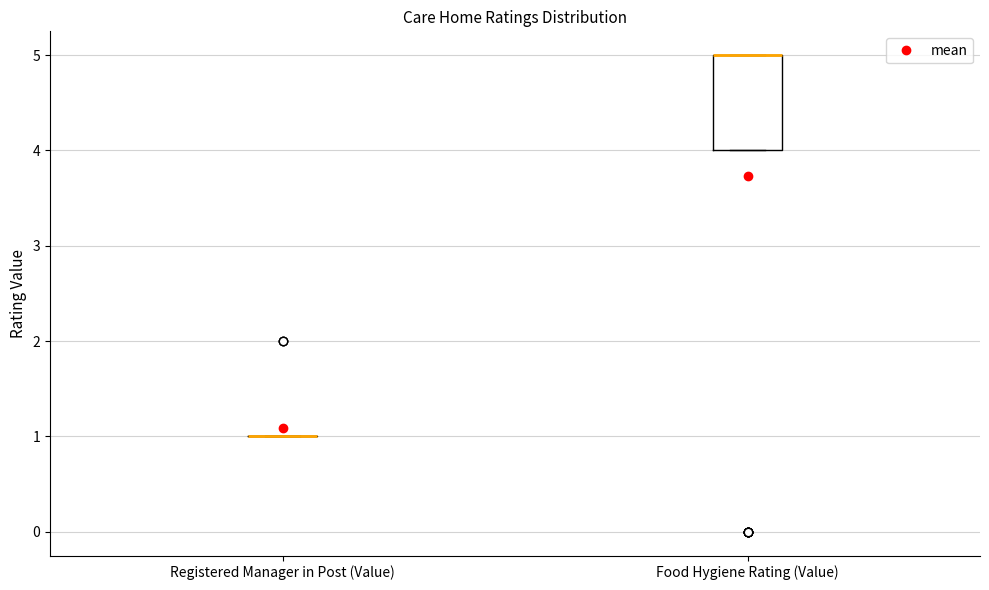

Reading left to right, read every box against the y-axis: the position of its median line, the range the box covers, and the ends of its whiskers. The values are not printed on the chart, so give them approximately, as read against the axis.

Registered Manager in Post (Value): box collapsed to a line at 1, whiskers 1 to 1
Food Hygiene Rating (Value): median 5 (drawn on the box's upper edge), box 4 to 5, whiskers 4 to 5